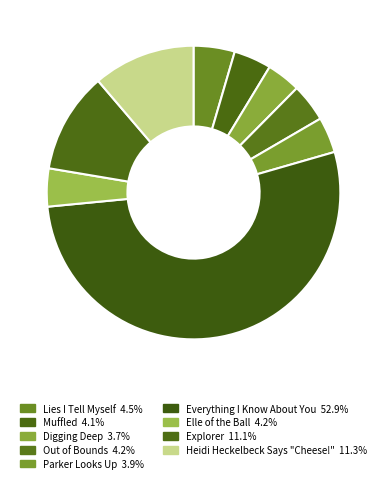

Is it true that Lies I Tell Myself is 5% of the pie?

True